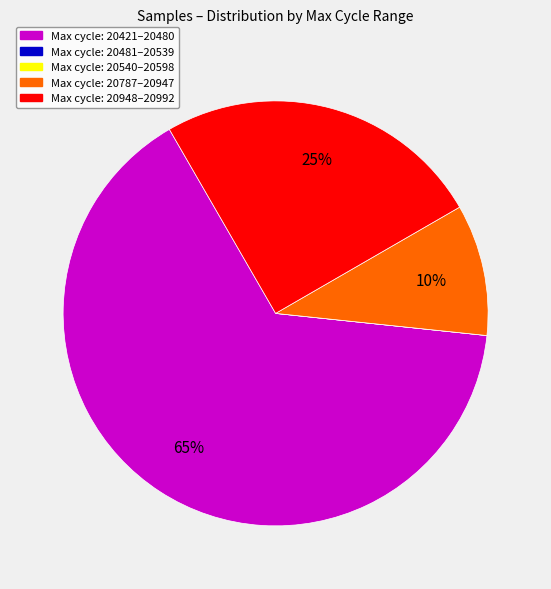

To the nearest percent, what is the average slice percentage?

20%